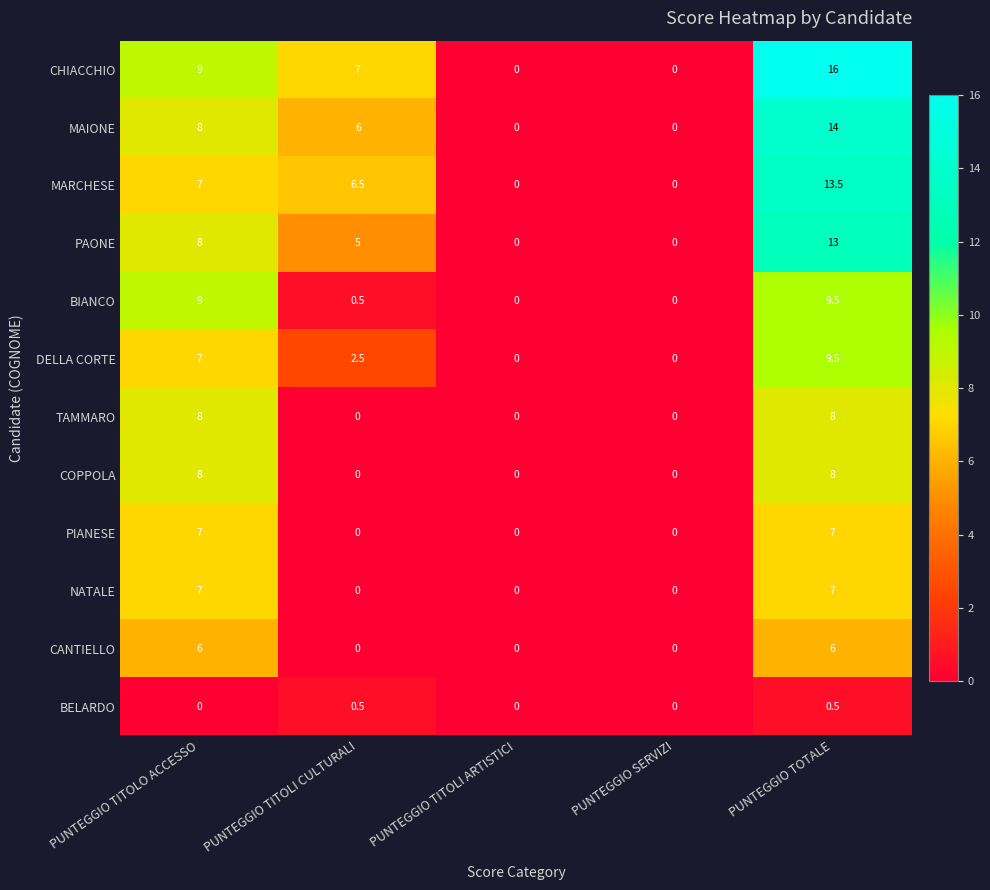

Which series has the largest total across all categories?

CHIACCHIO